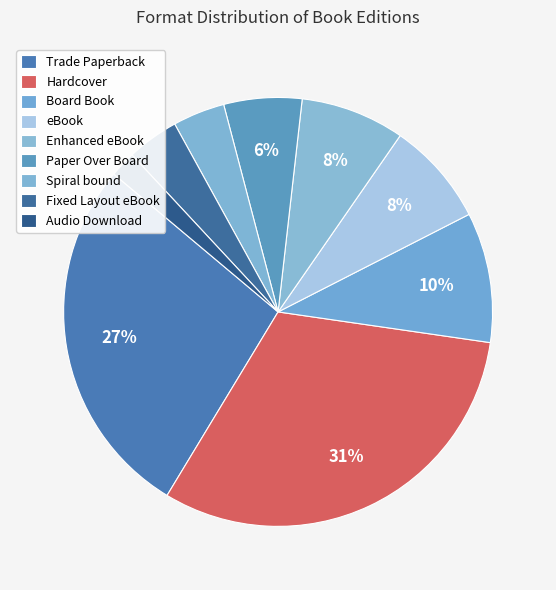

How many slices are in this pie chart?

9